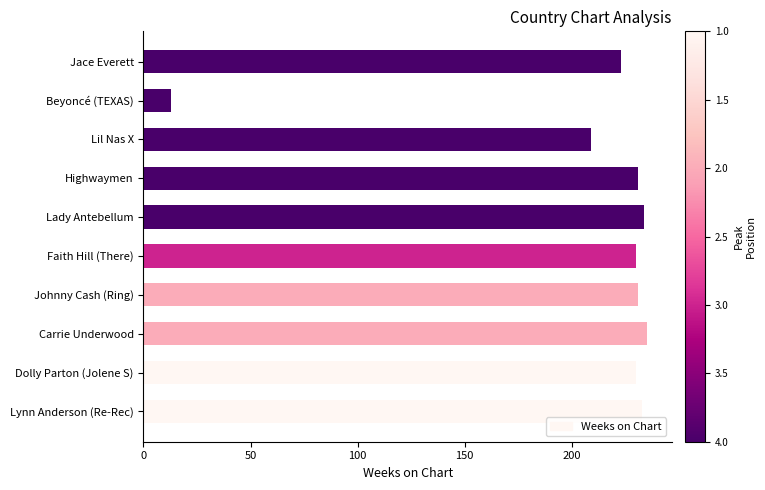

What is the minimum value shown in the chart?

13